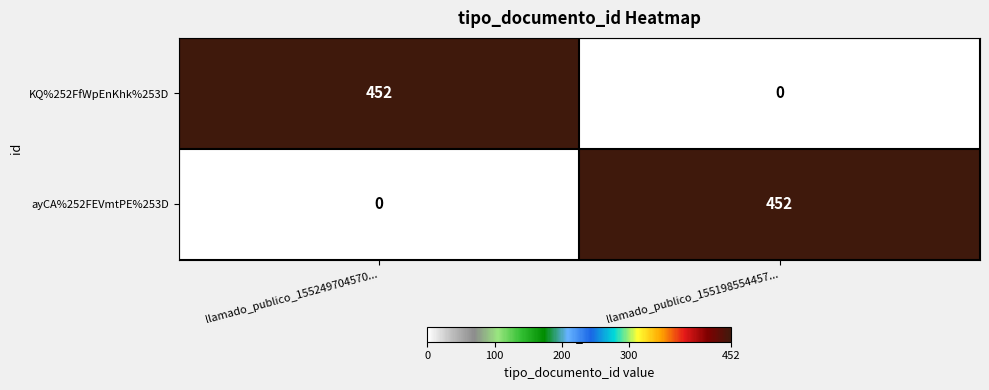

Where is ayCA%252FEVmtPE%253D nearest to the value 226?

llamado_publico_155249704570...